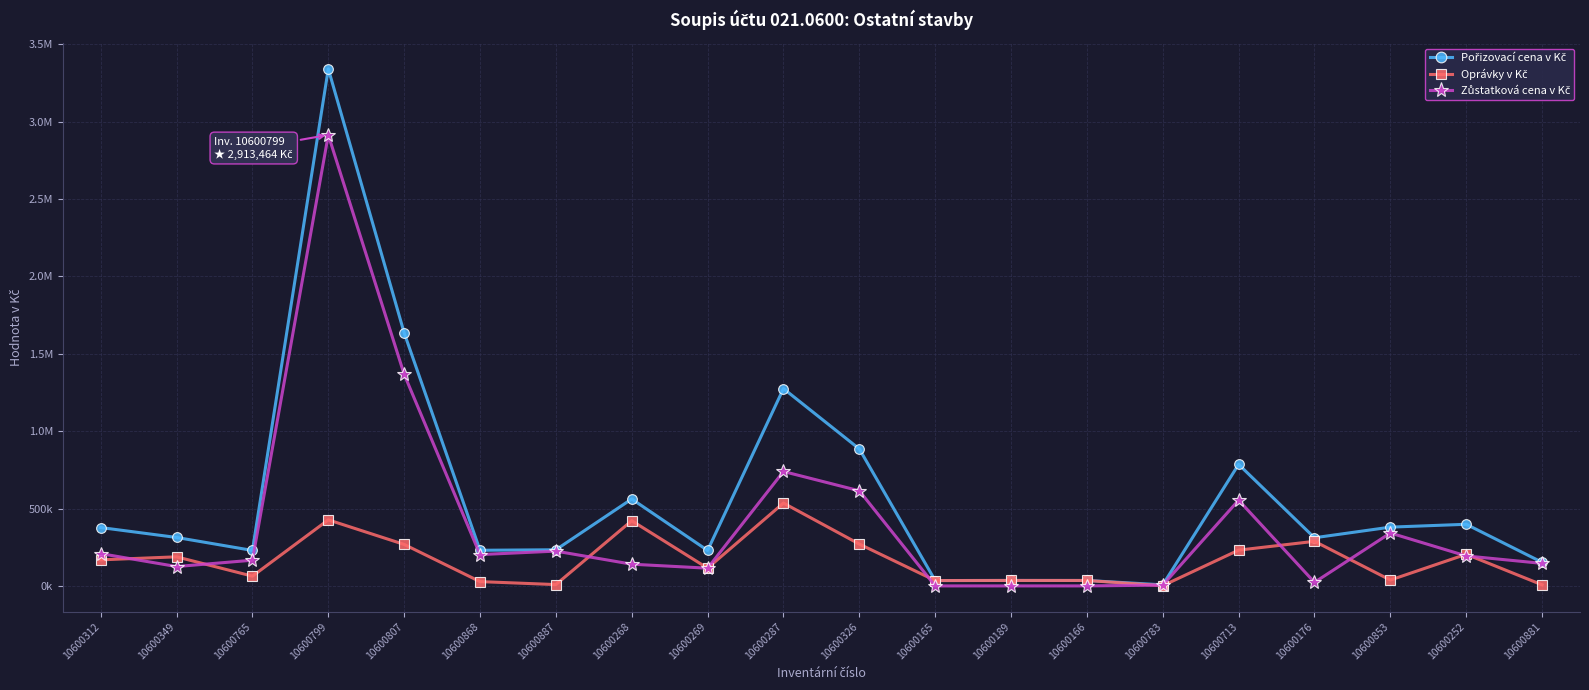

What value does the Zůstatková cena v Kč series have at 10600887?

224859.6